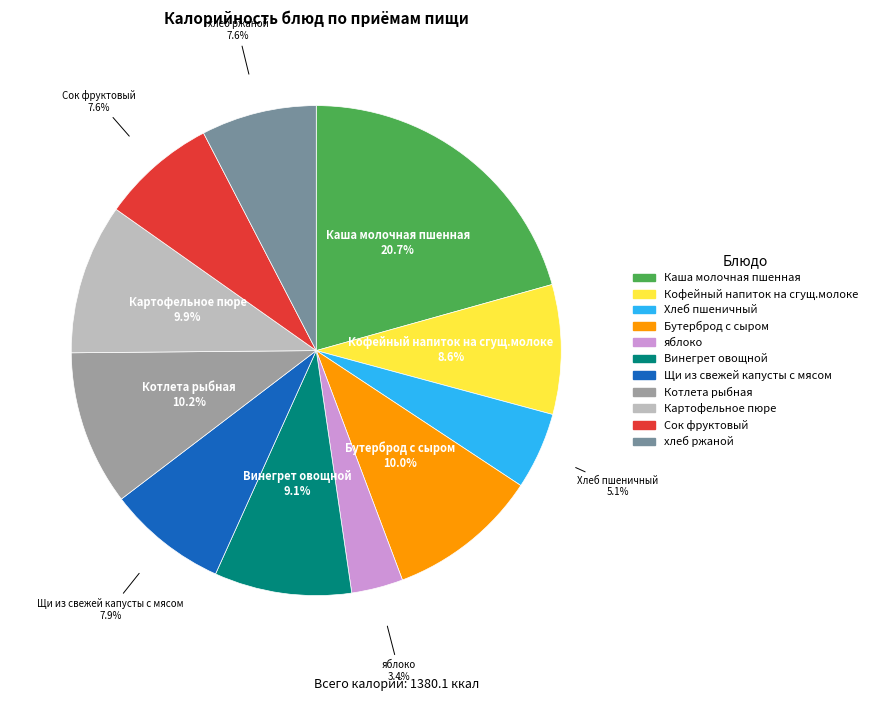

What is the smallest slice in the pie chart?

яблоко